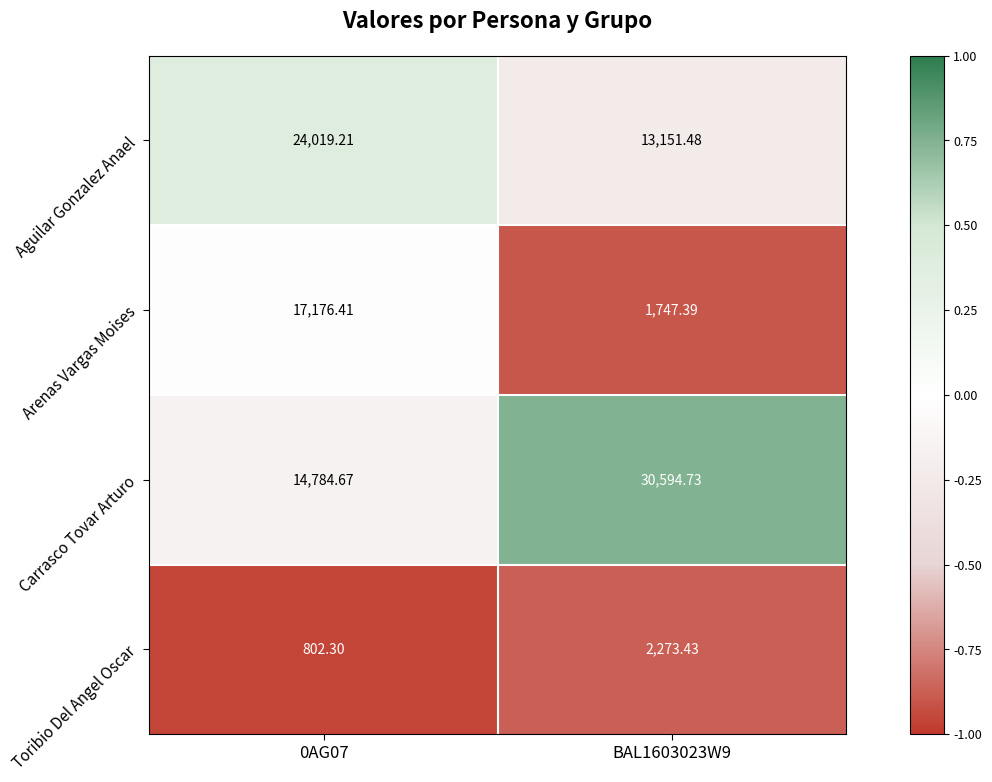

List the series in order of their overall mean, lowest first.

Toribio Del Angel Oscar, Arenas Vargas Moises, Aguilar Gonzalez Anael, Carrasco Tovar Arturo